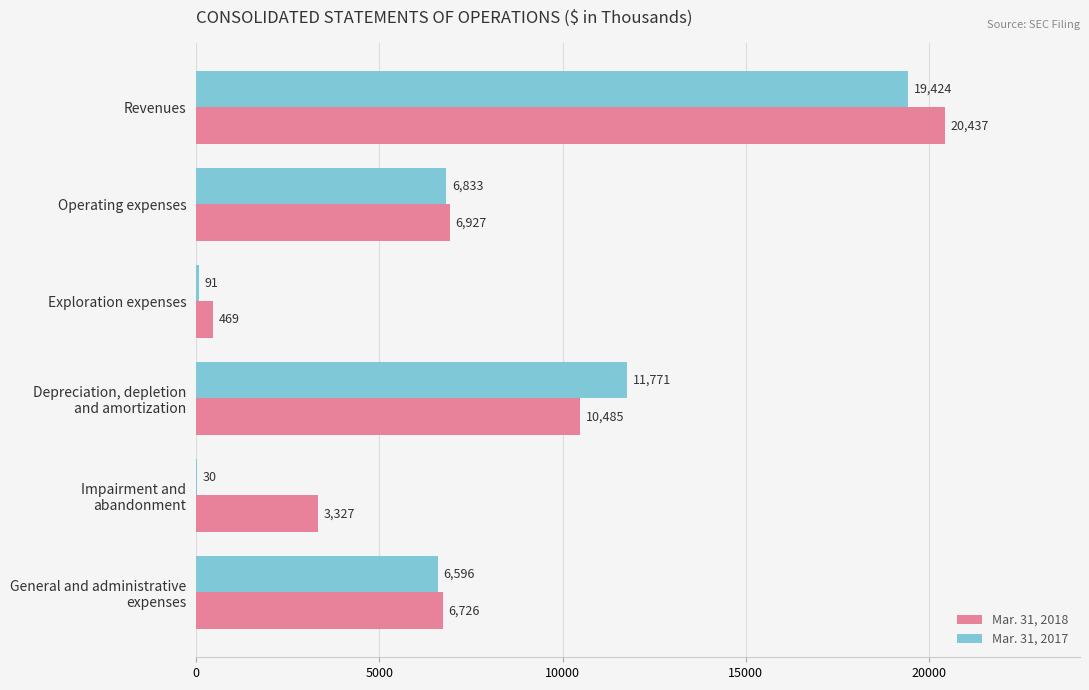

How many series are shown in this chart?

2